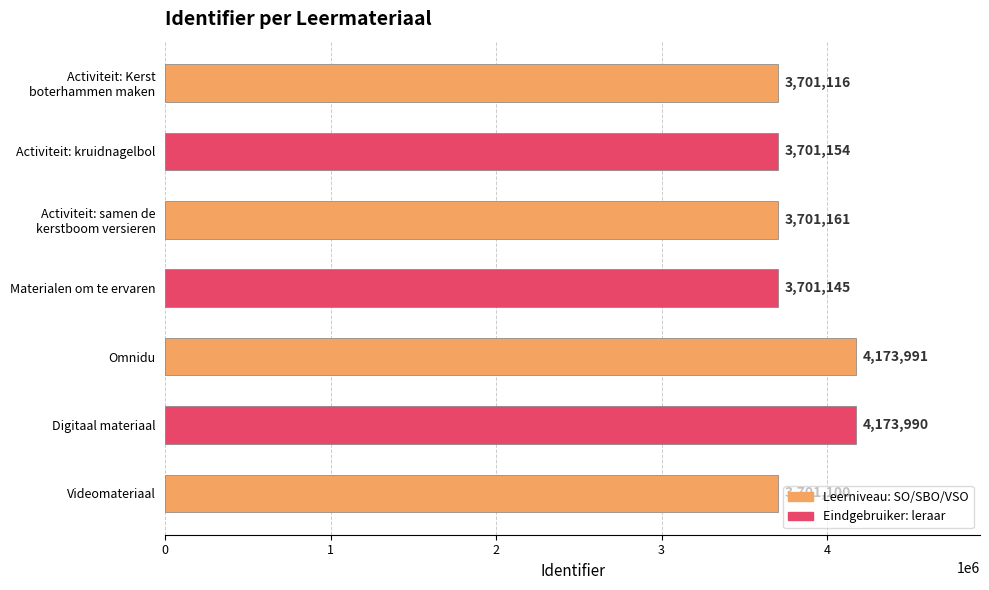

Does the chart contain stacked bars?

No